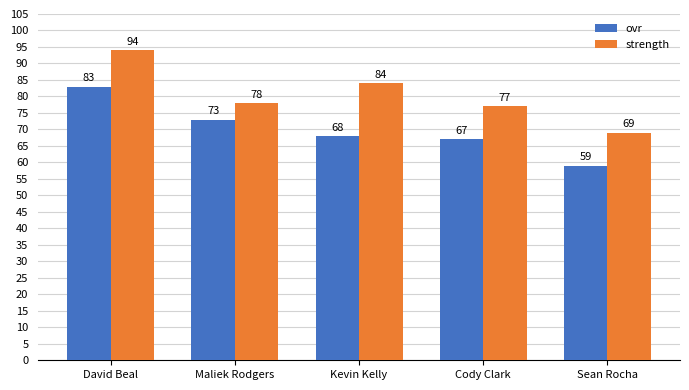

What is the label of the 2nd bar from the right?

Cody Clark